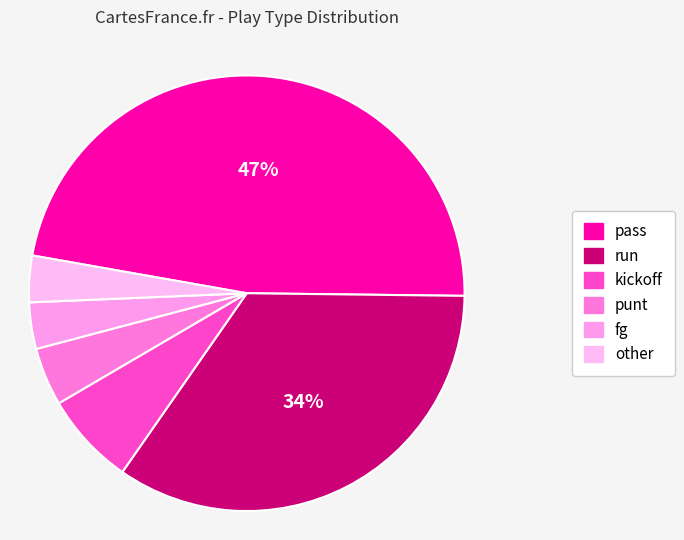

The run slice represents 34% of the pie. True or false?

True